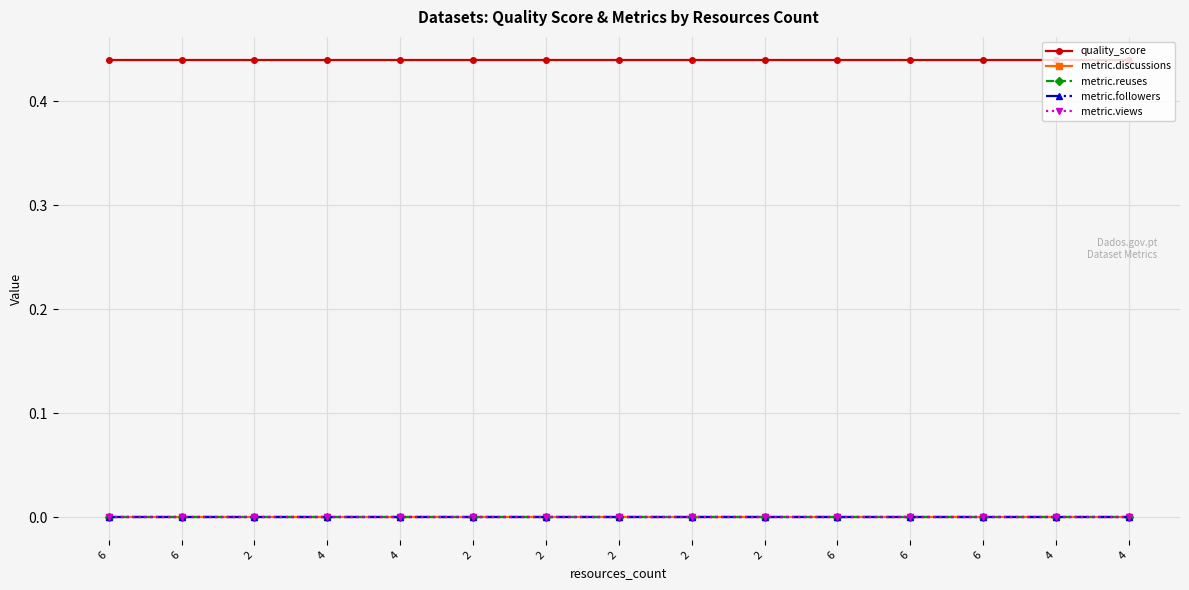

What is the label of the 3rd point from the left?

2